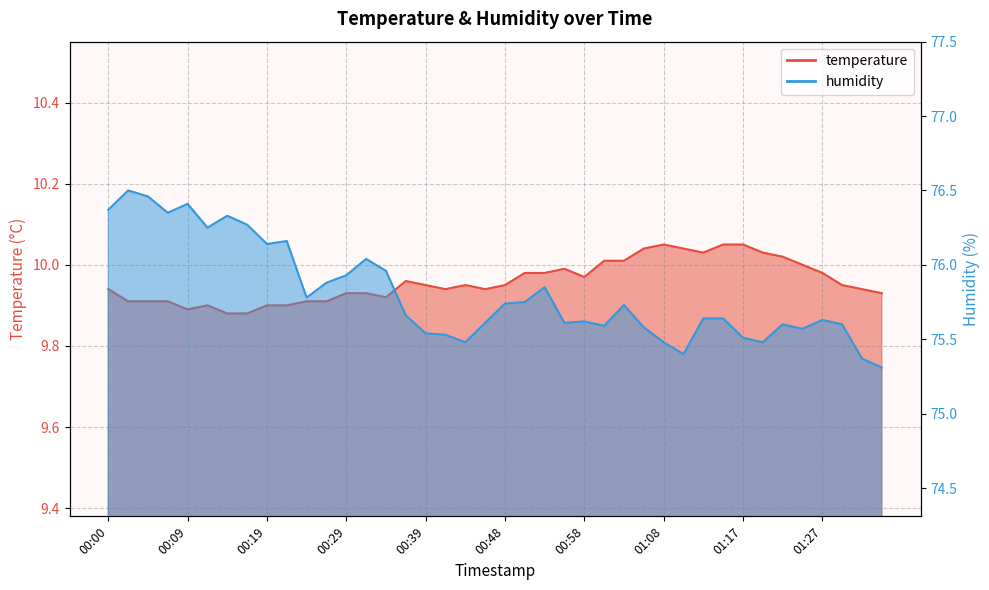

What is the difference between the maximum and minimum values in the temperature series?

0.2